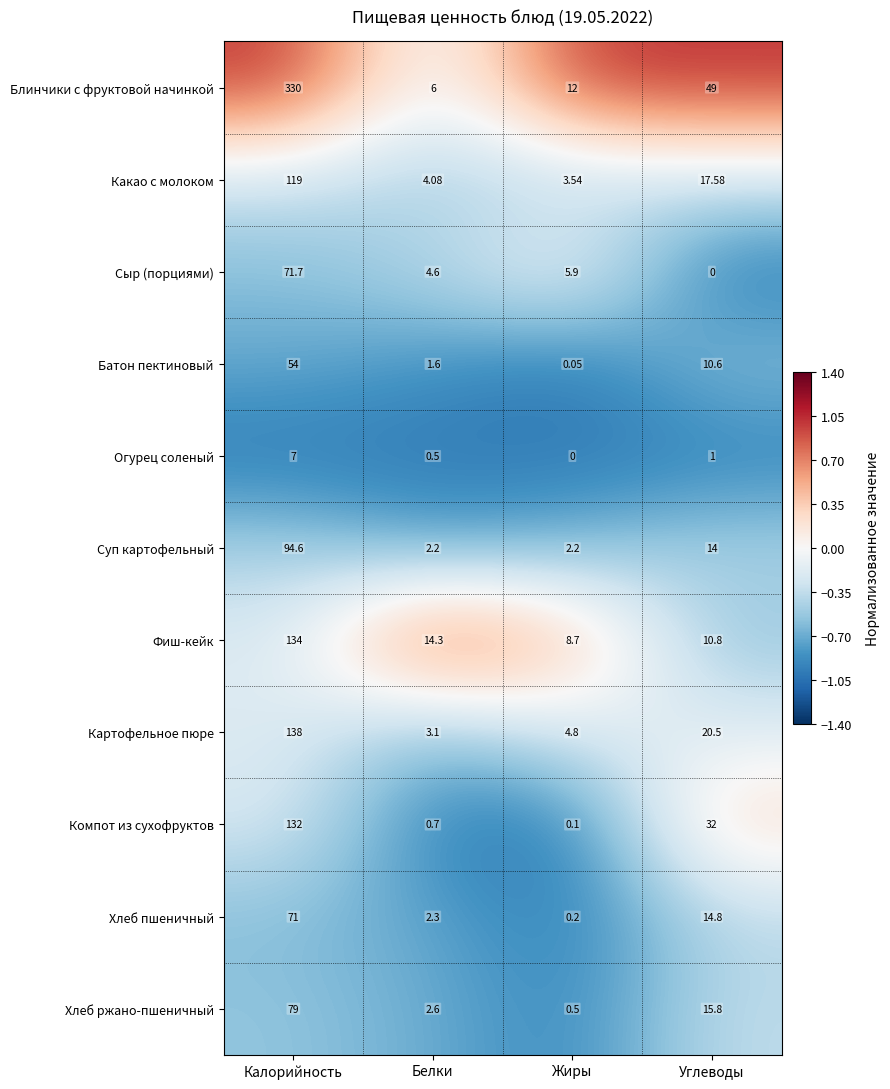

At Жиры, list the series in order from smallest to largest.

Огурец соленый, Батон пектиновый, Компот из сухофруктов, Хлеб пшеничный, Хлеб ржано-пшеничный, Суп картофельный, Какао с молоком, Картофельное пюре, Сыр (порциями), Фиш-кейк, Блинчики с фруктовой начинкой